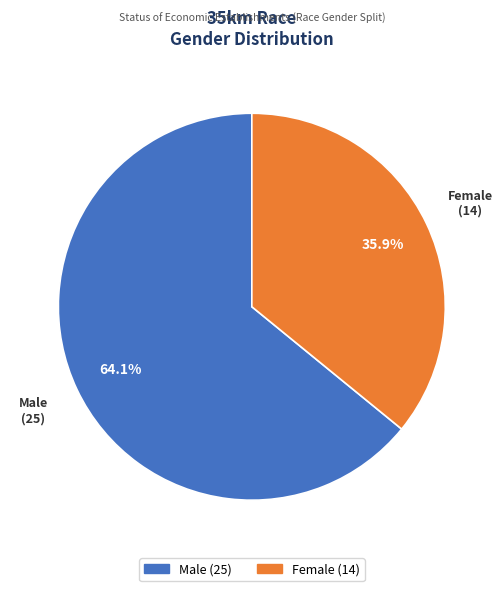

Which has a higher value, Female or Male?

Male